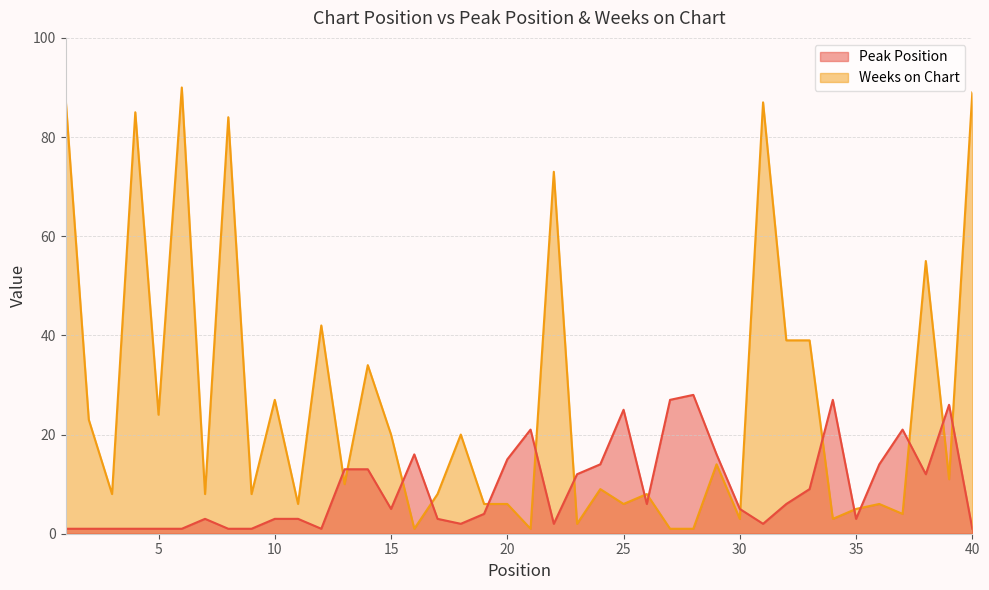

What is the average value of the Weeks on Chart series?

26